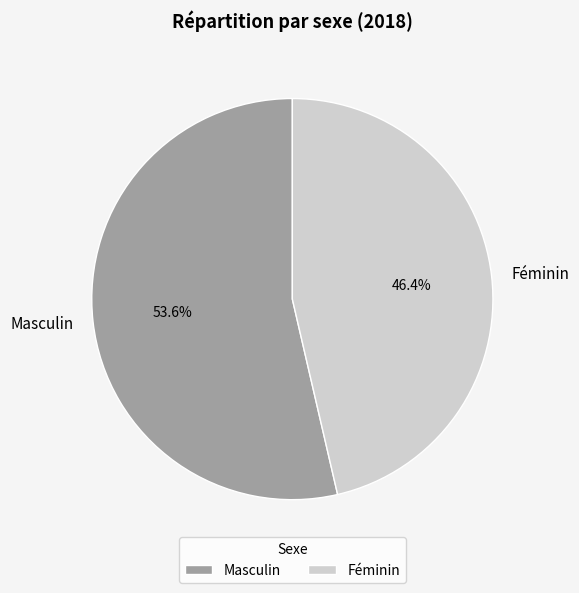

To the nearest percent, what percentage of the pie is Masculin?

54%